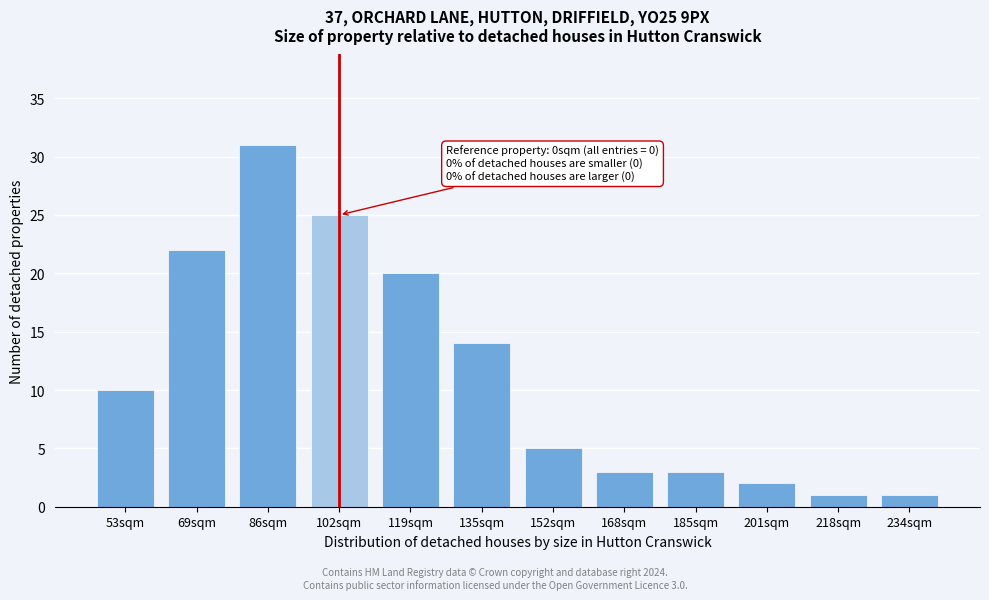

Reading left to right, what are all the values shown in this chart?

10	22	31	25	20	14	5	3	3	2	1	1